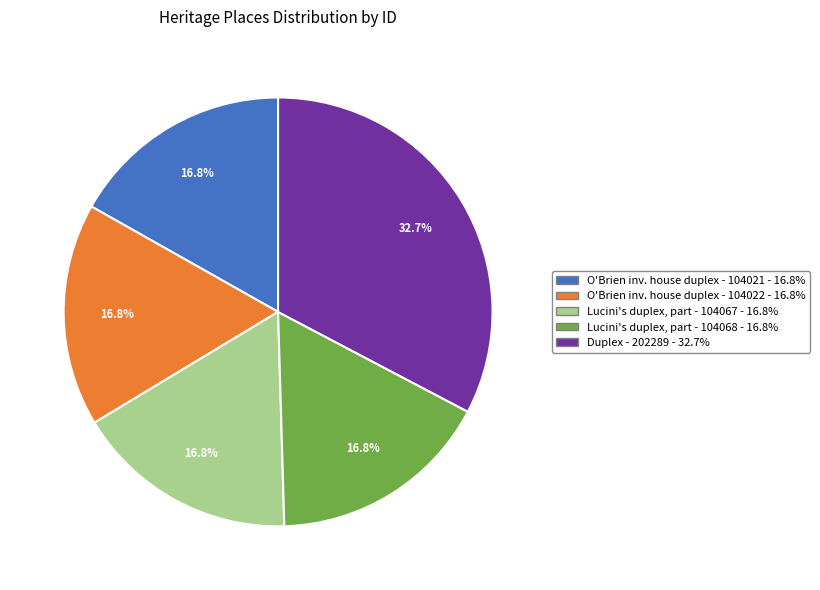

Does any single category account for the majority?

No